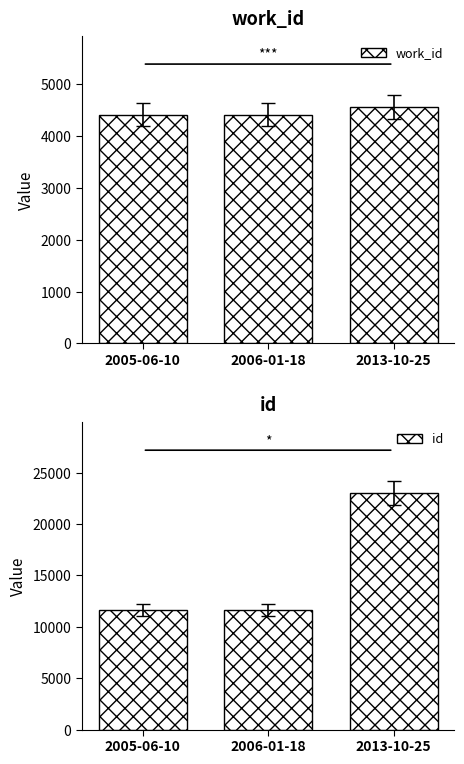

How many values in the work_id series are below 4407?

1